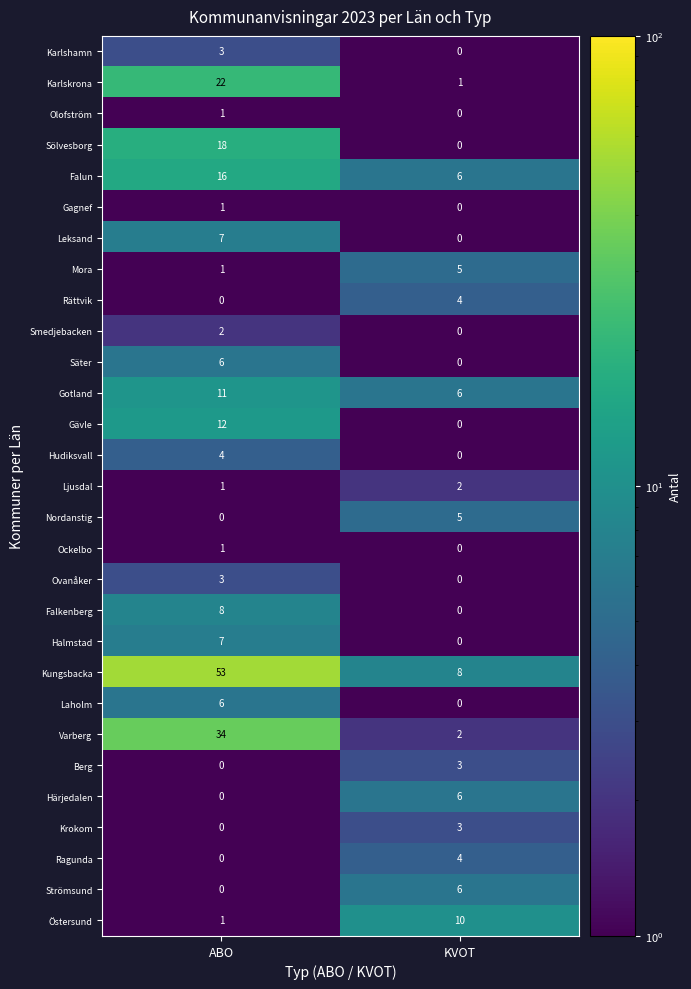

What is the average value of the Falkenberg series?

4